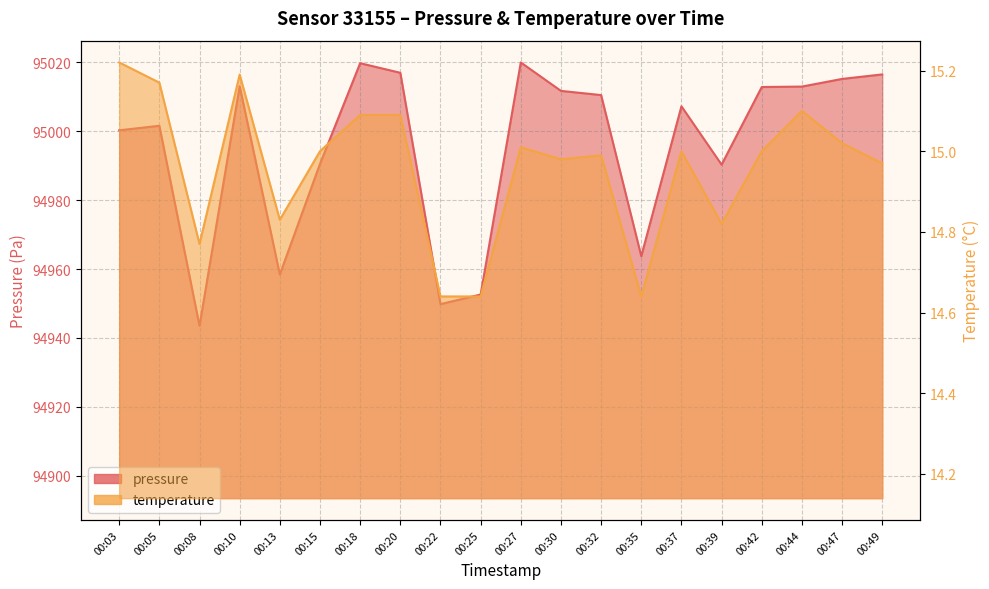

Between 00:25 and 00:37, which series saw the biggest shift?

pressure